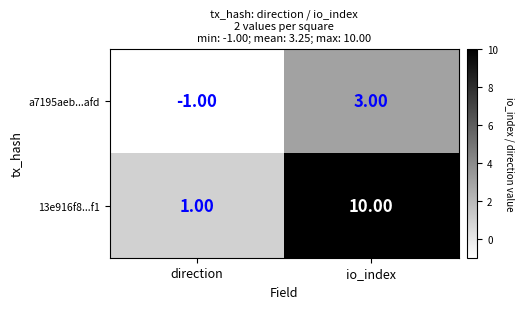

What is the difference between the a7195aeb...afd values at io_index and direction?

4